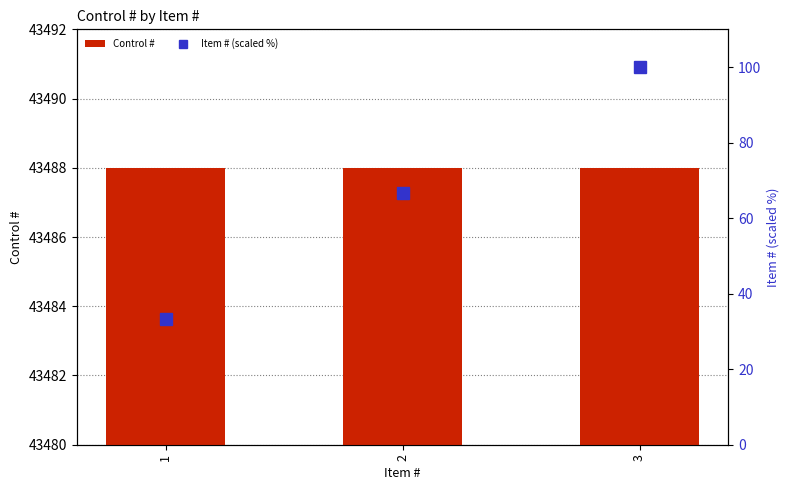

Between 3 and 2, which is larger?

3